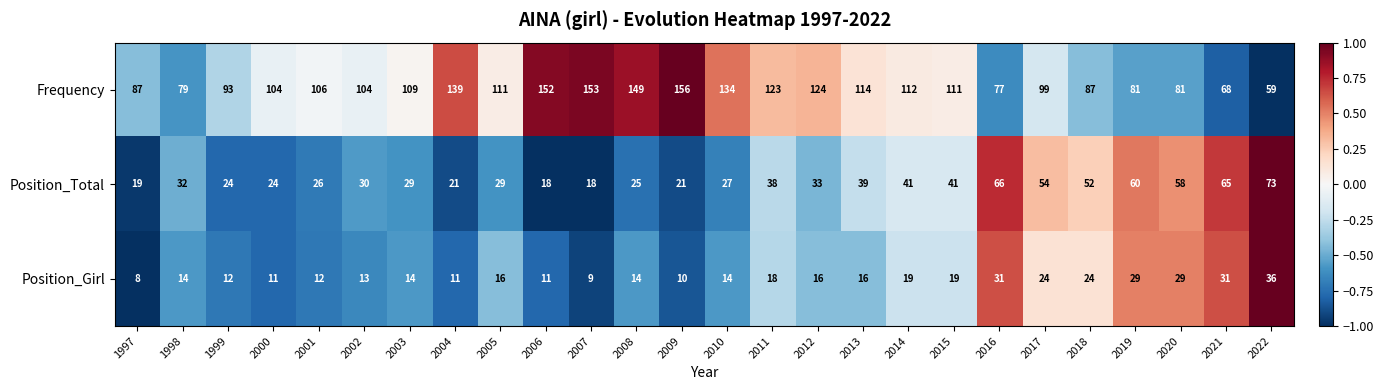

What is the difference between the Position_Girl values at 2017 and 2015?

5